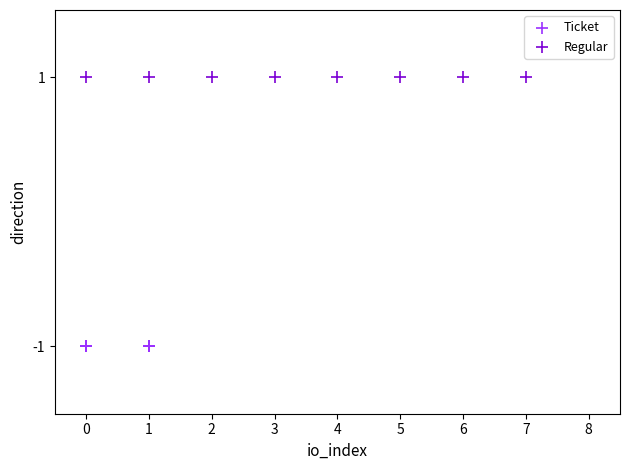

Which series reaches the minimum Y coordinate?

Ticket